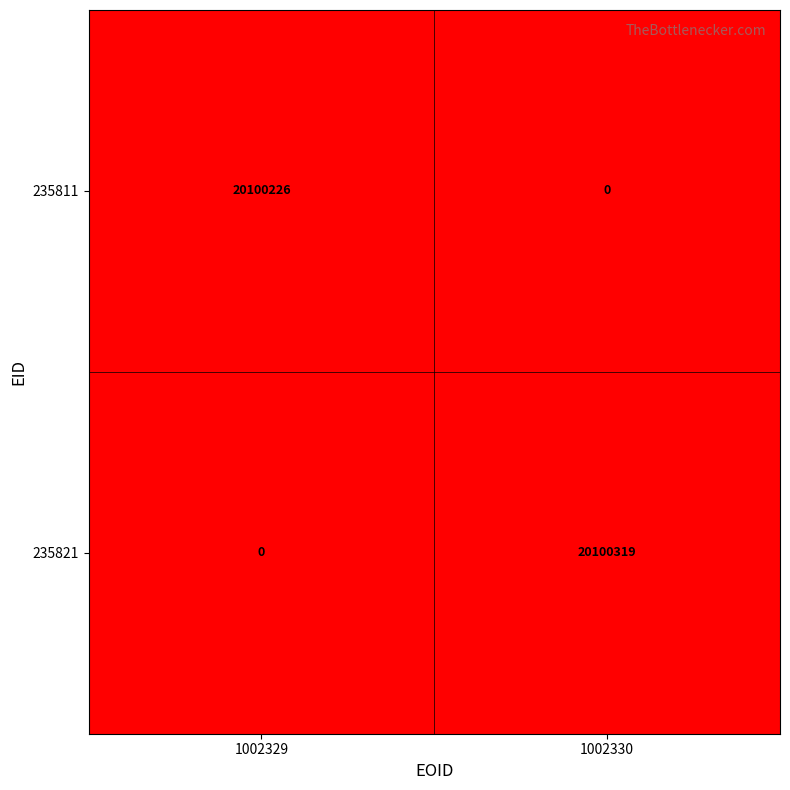

Which series changed the most between 1002329 and 1002330?

235821